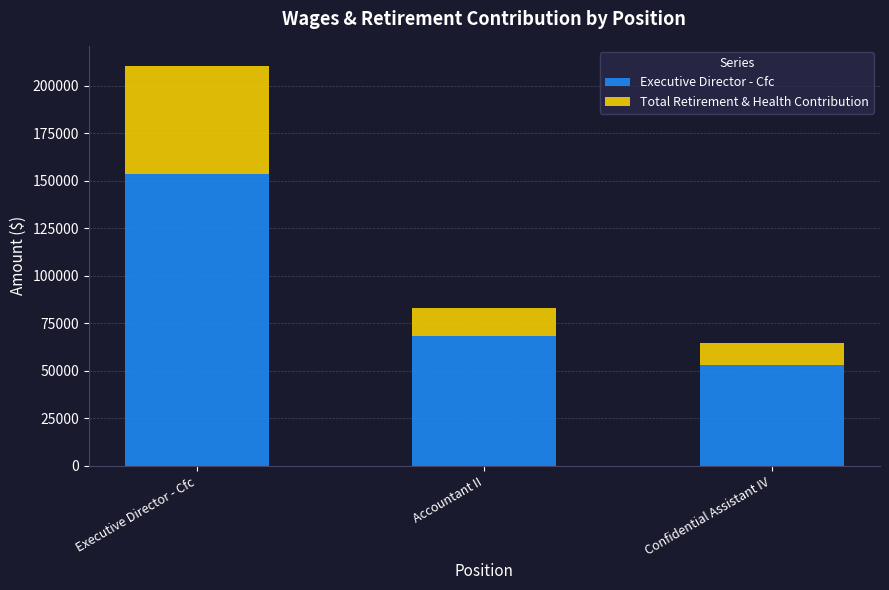

What is the highest value of the Executive Director - Cfc series?

153474